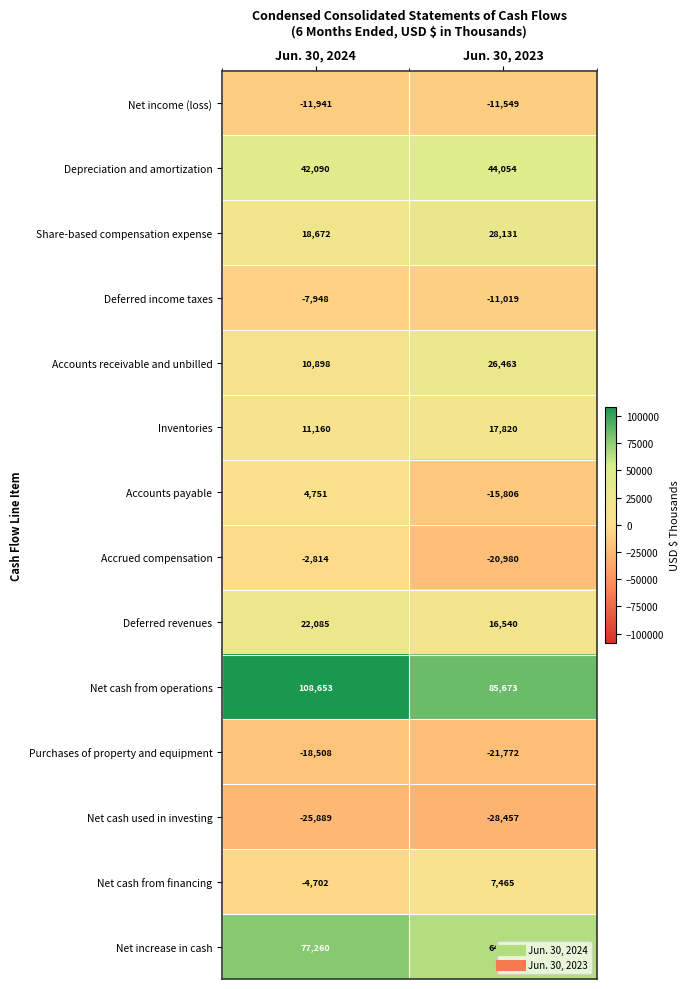

What is the sum of all Accounts receivable and unbilled values?

37361